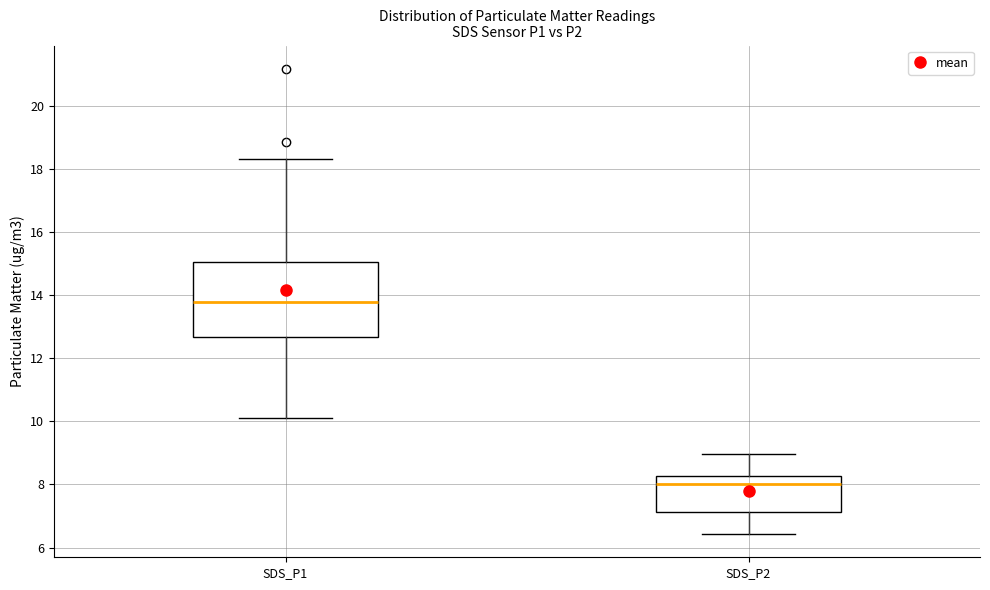

Reading left to right, read every box against the y-axis: the position of its median line, the range the box covers, and the ends of its whiskers. The values are not printed on the chart, so give them approximately, as read against the axis.

SDS_P1: median 13.8, box 12.6 to 15.0, whiskers 10.2 to 18.4
SDS_P2: median 8.0, box 7.2 to 8.2, whiskers 6.4 to 9.0